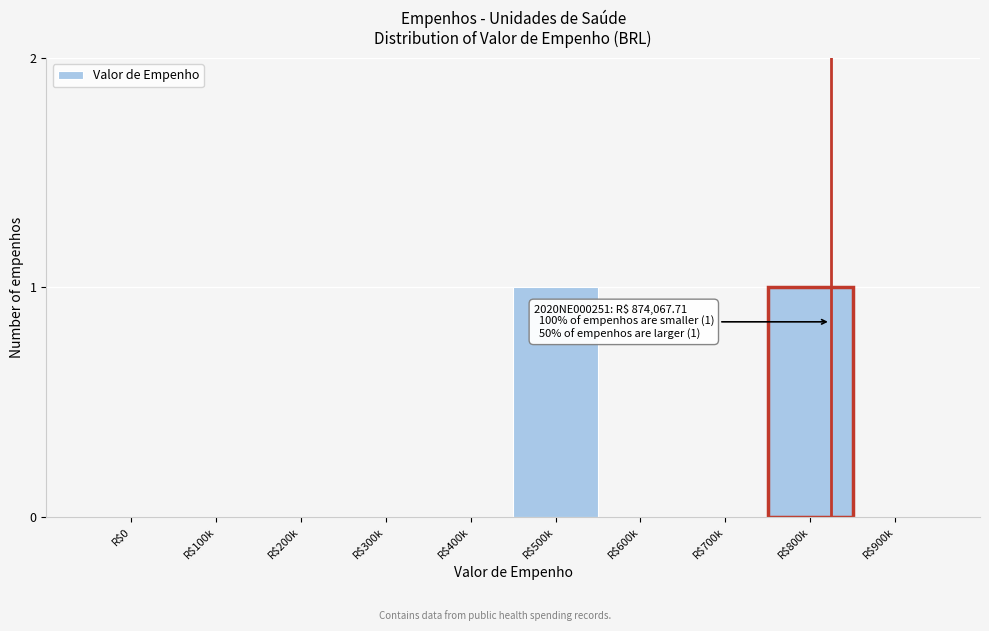

True or false: the data shows 0 at R$300k.

True